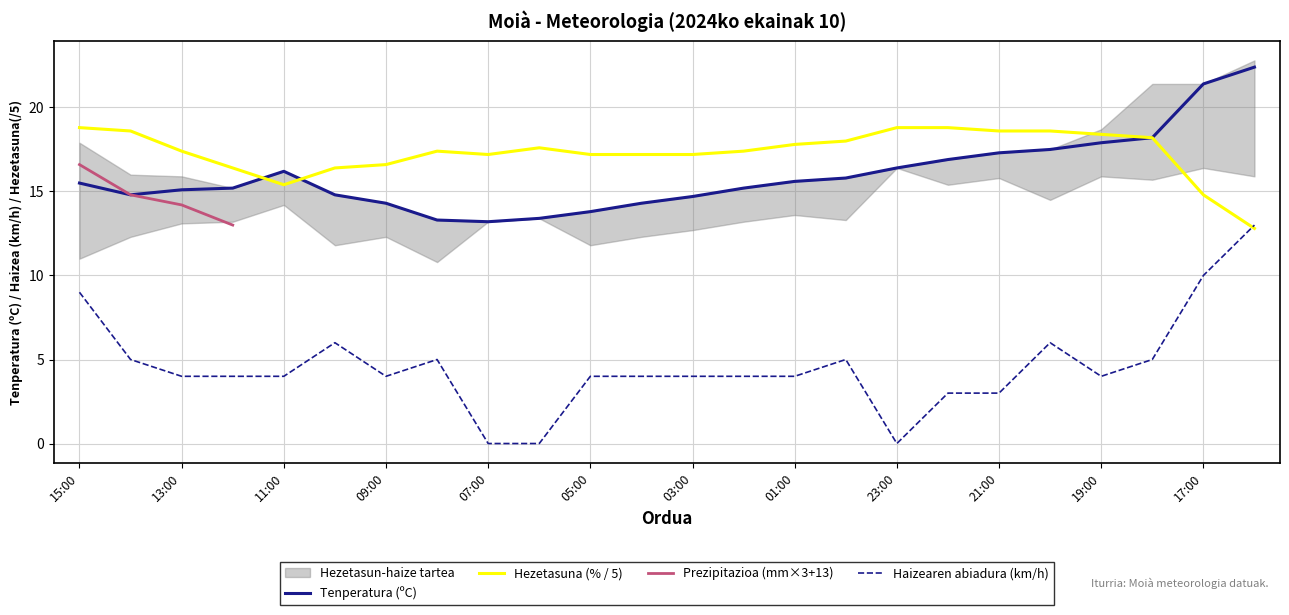

True or false: Haizearen abiadura (km/h) has more than 2 interior local peaks.

True